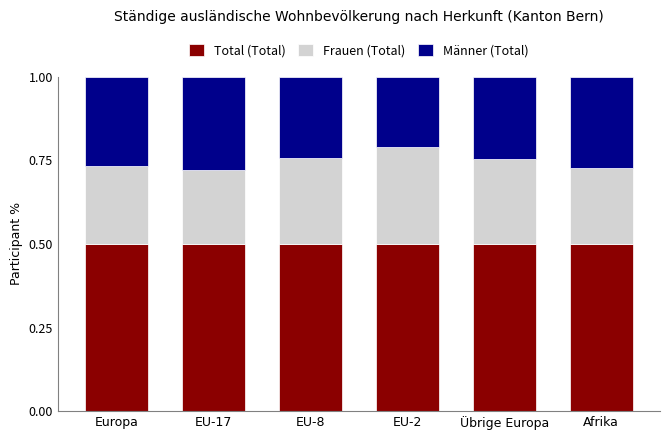

What are all the series names shown in the legend?

Total (Total), Frauen (Total), Männer (Total)